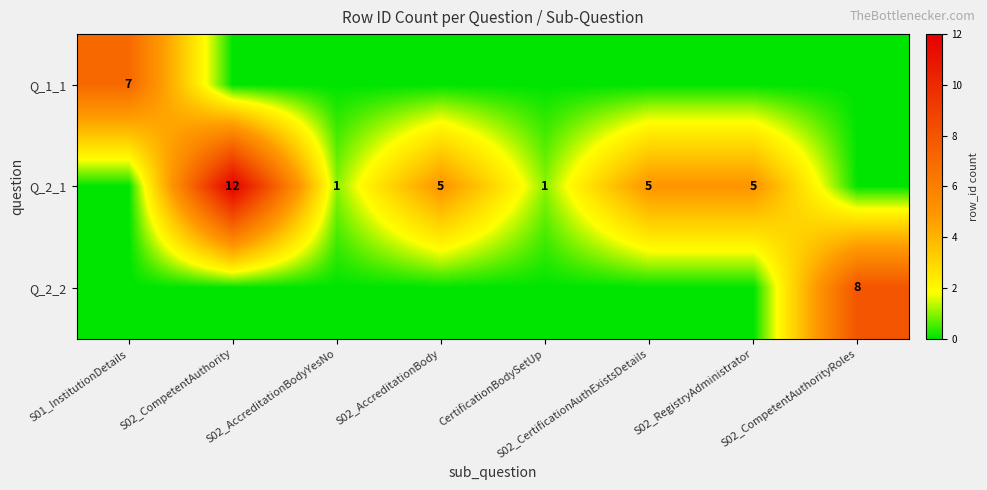

What is the difference between the highest and lowest values at S02_CompetentAuthorityRoles?

8